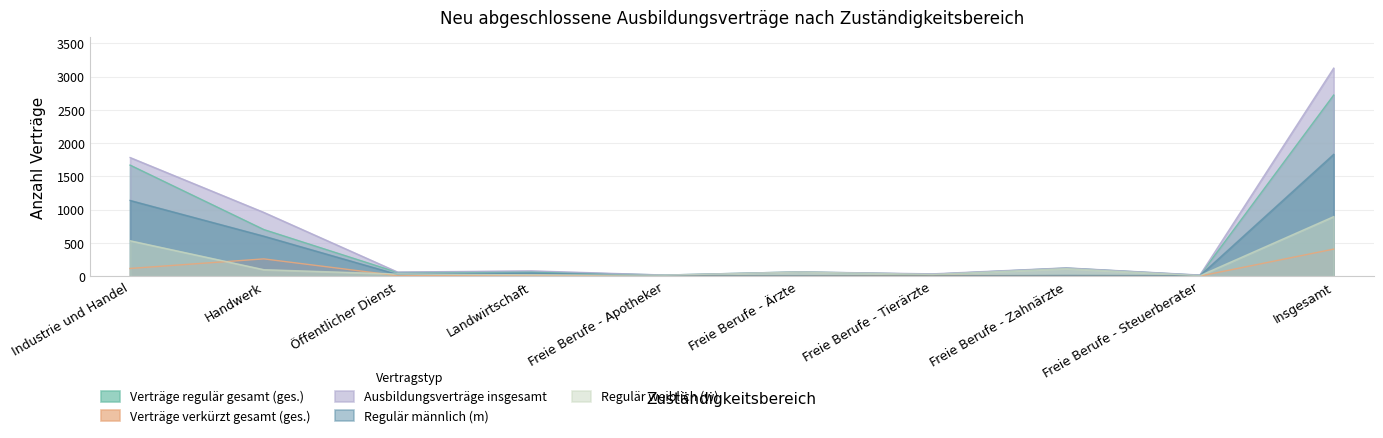

Does the chart display data point markers on the line(s)?

No